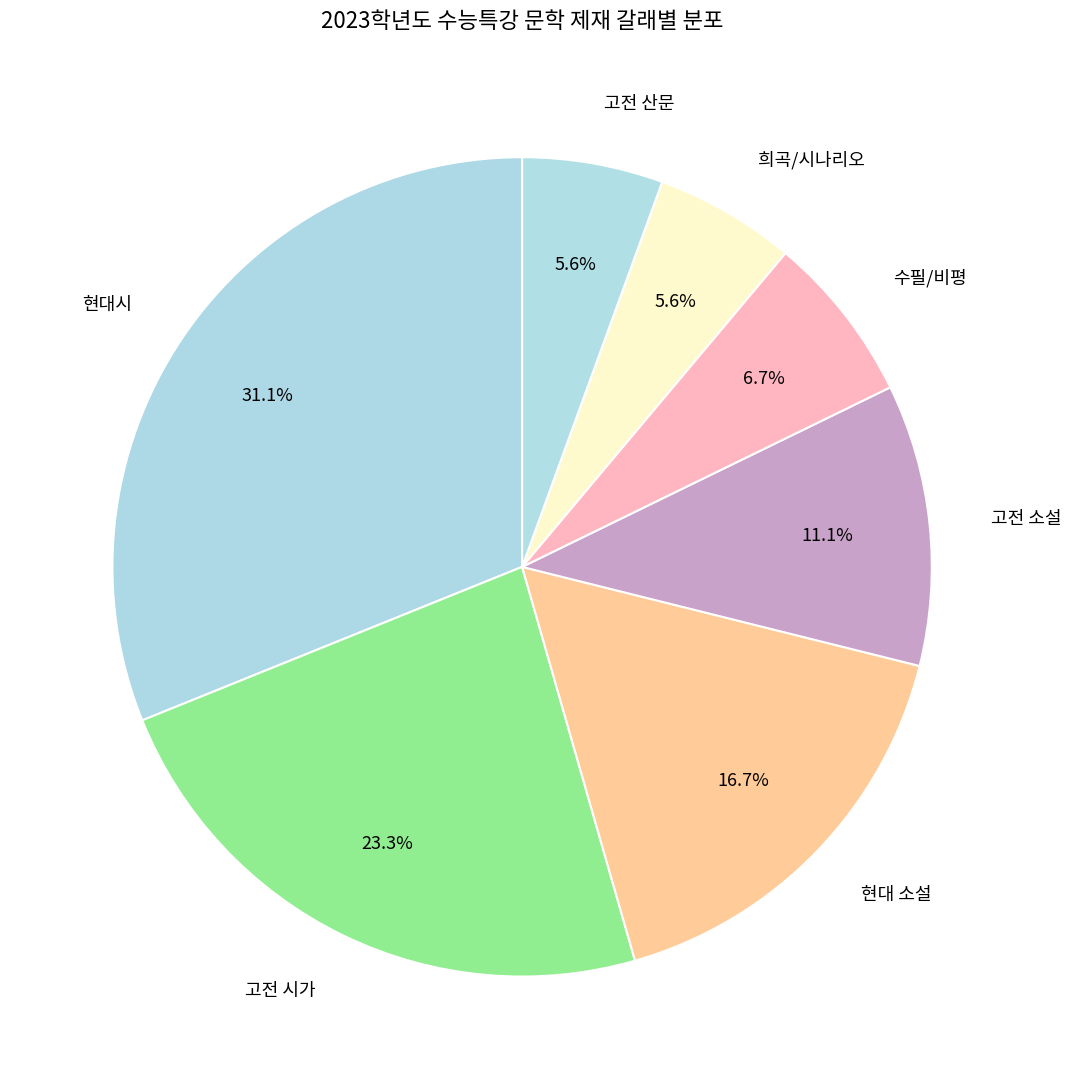

The 희곡/시나리오 slice represents 6% of the pie. True or false?

True